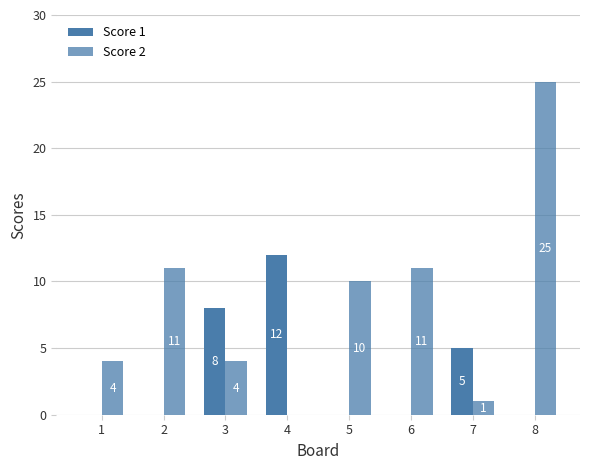

At how many categories does at least one series exceed 8?

5